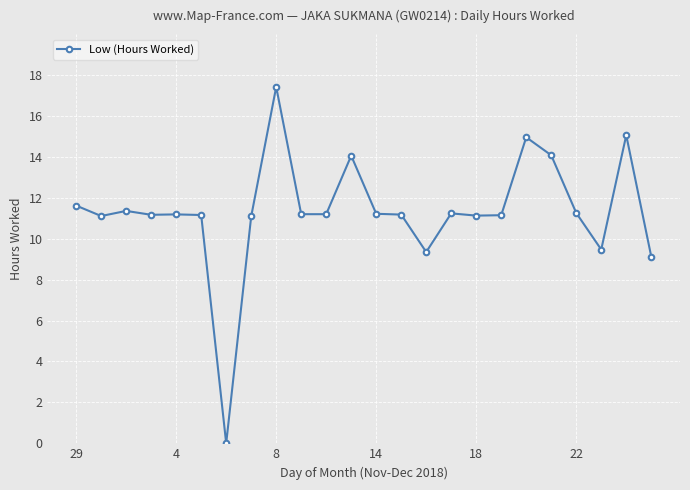

True or false: the data has more than 2 interior local peaks.

True